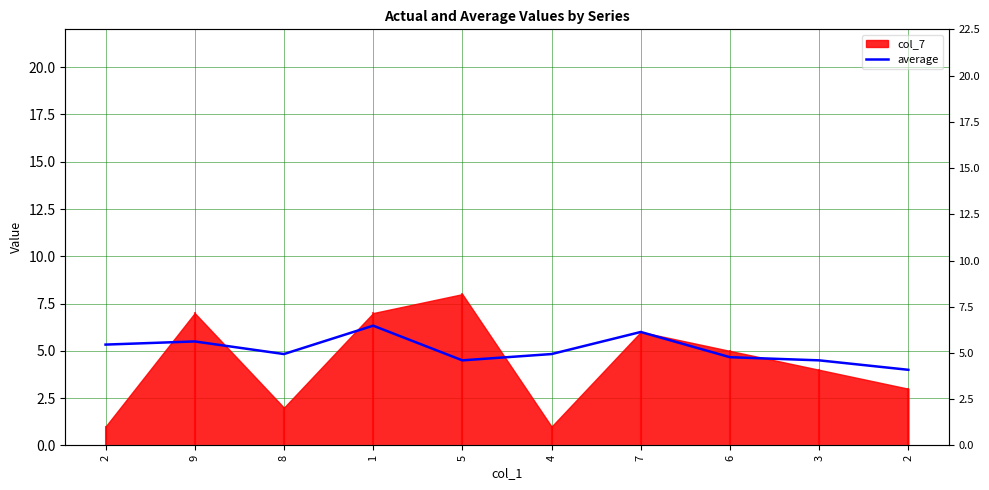

How many values exceed 4?

9